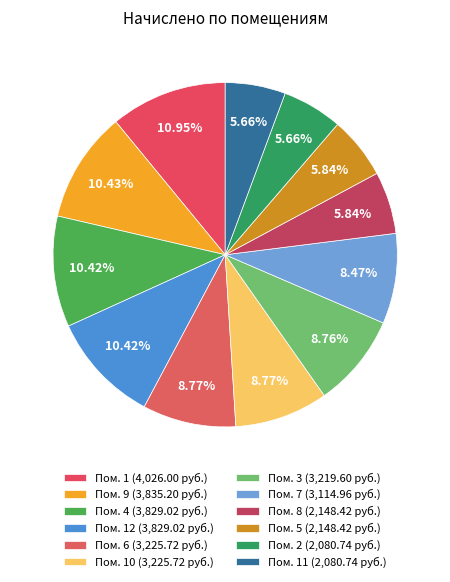

How many segments does this pie chart have?

12